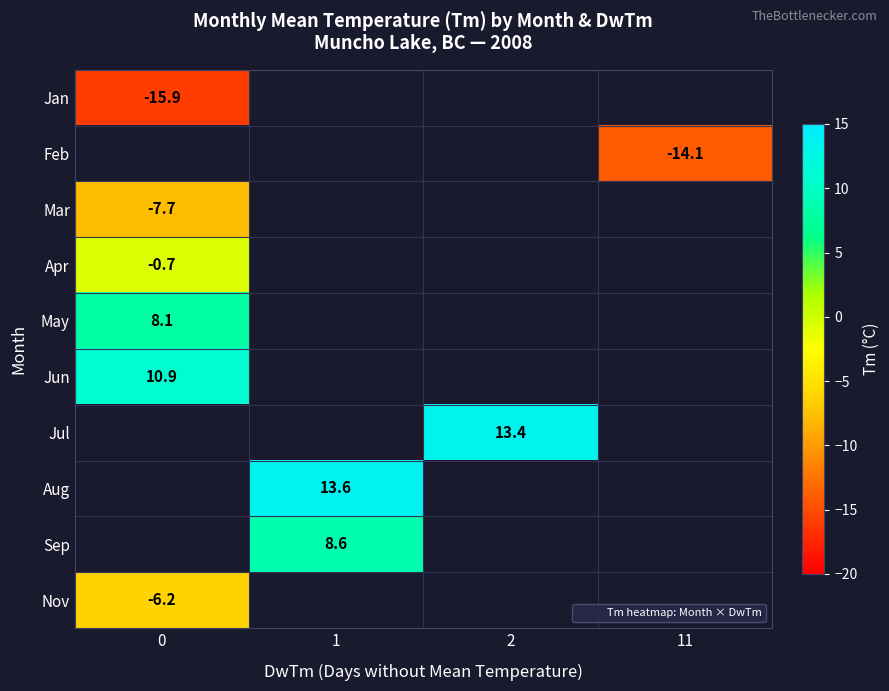

Which category has the highest value across all series?

1